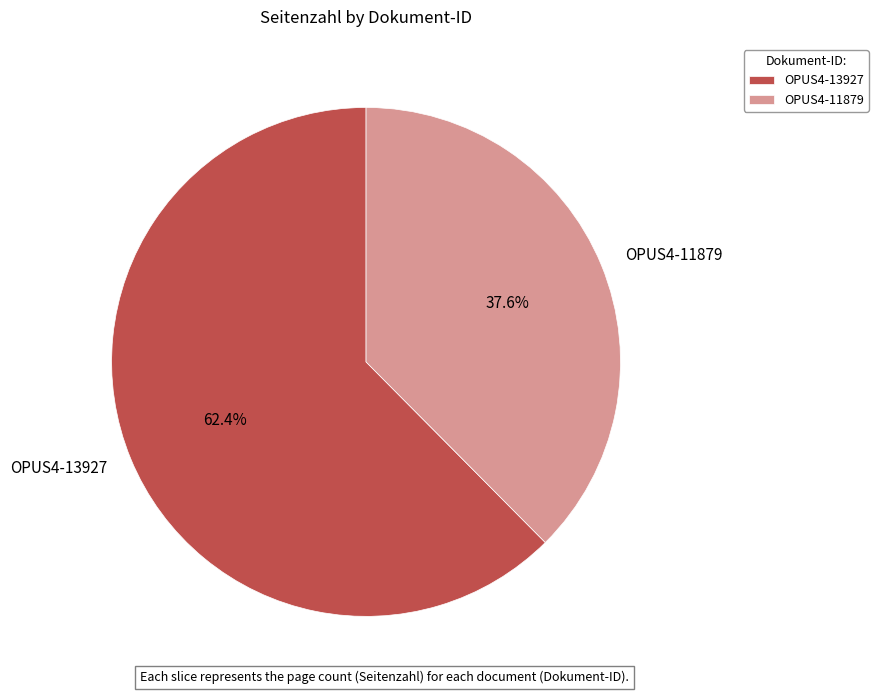

To the nearest percent, what percentage of the pie is OPUS4-13927?

62%